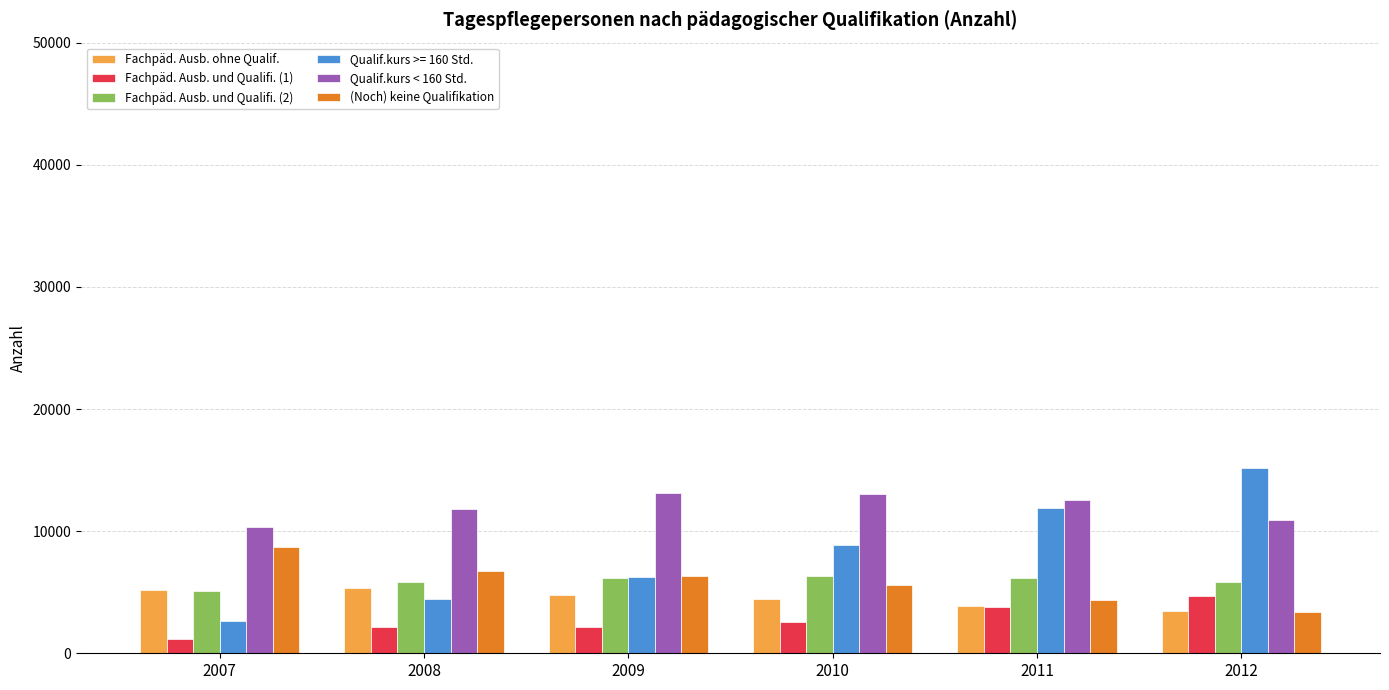

Are the bars grouped side by side (vs. stacked)?

Yes